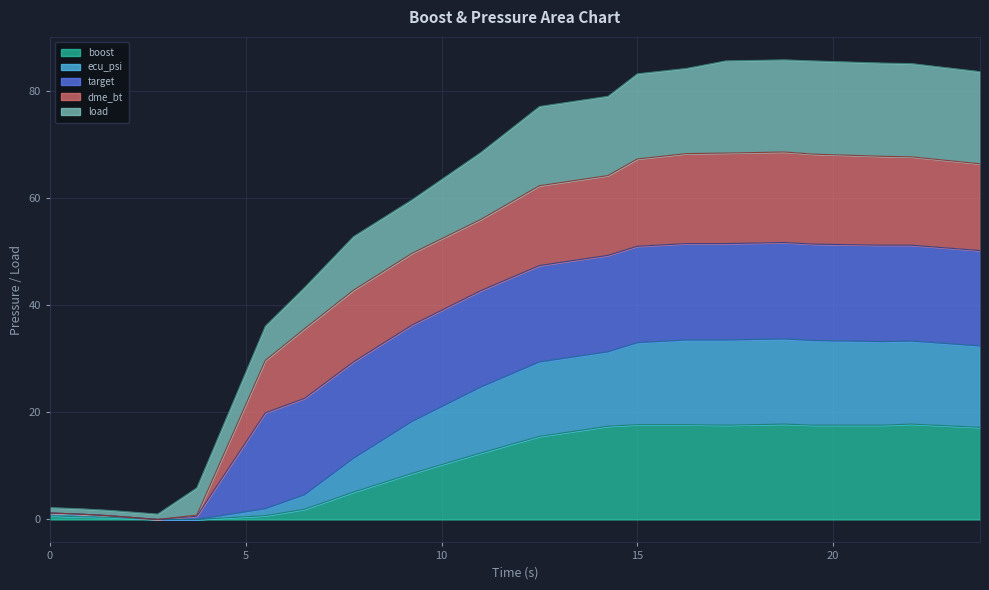

How many lines are shown in the chart?

5